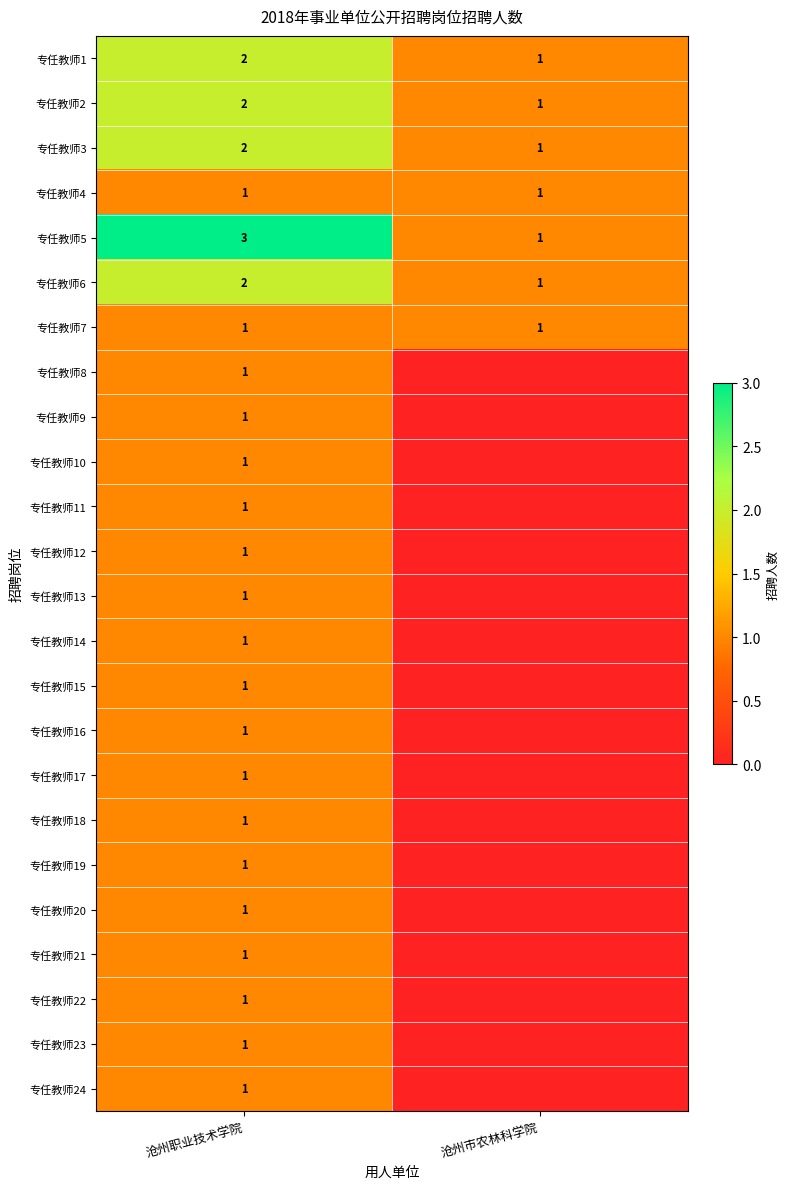

Is it true that 专任教师6 equals 1 at 沧州市农林科学院?

True